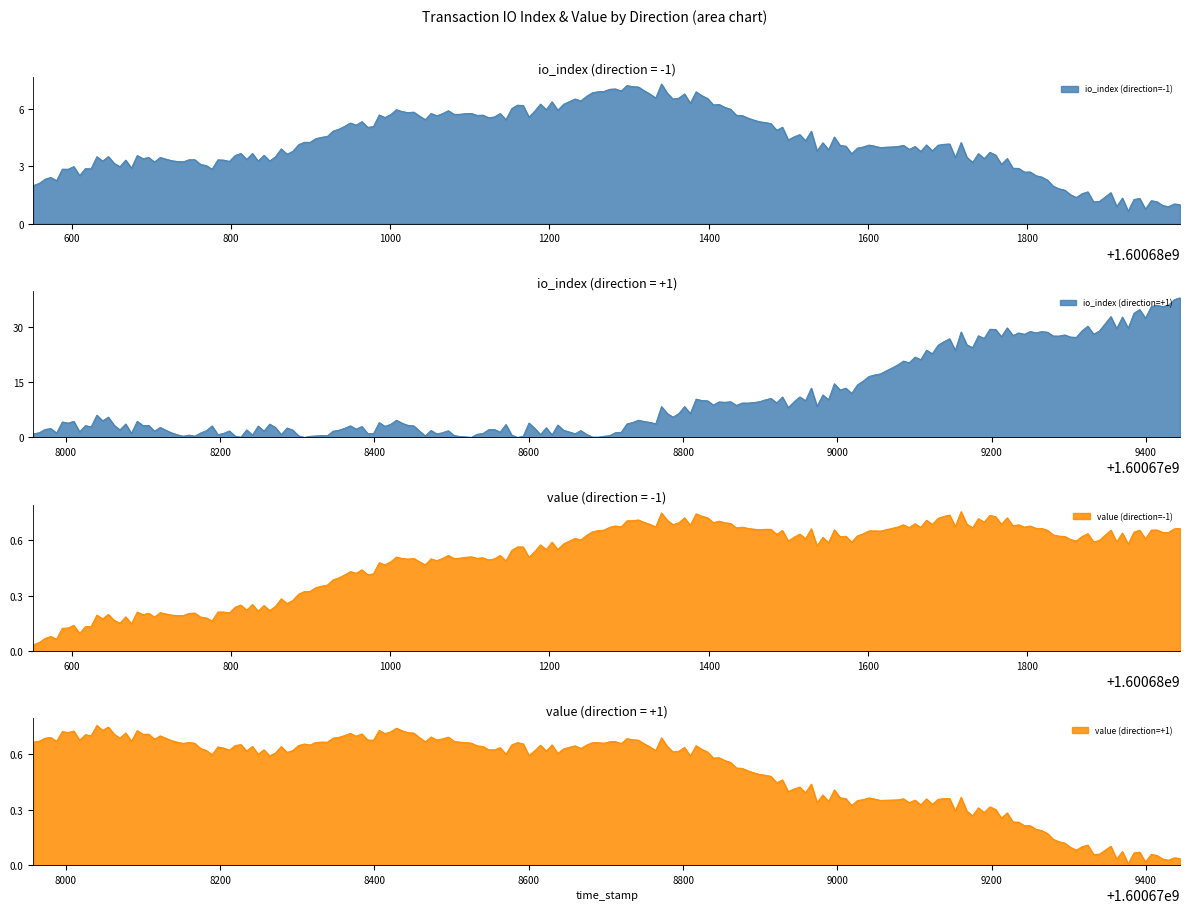

What is the maximum value shown in the chart?

38.0